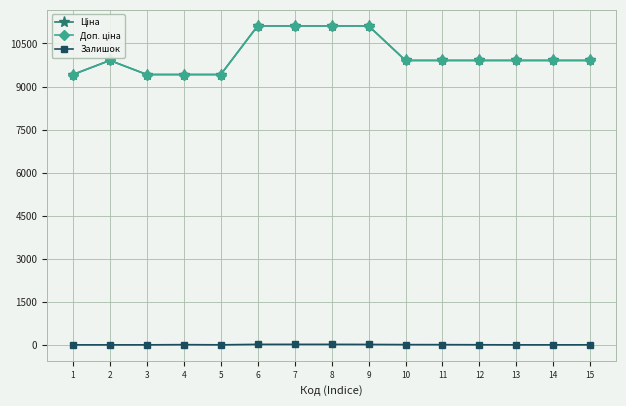

What is the spread (max minus min) of values at 12?

9905.5